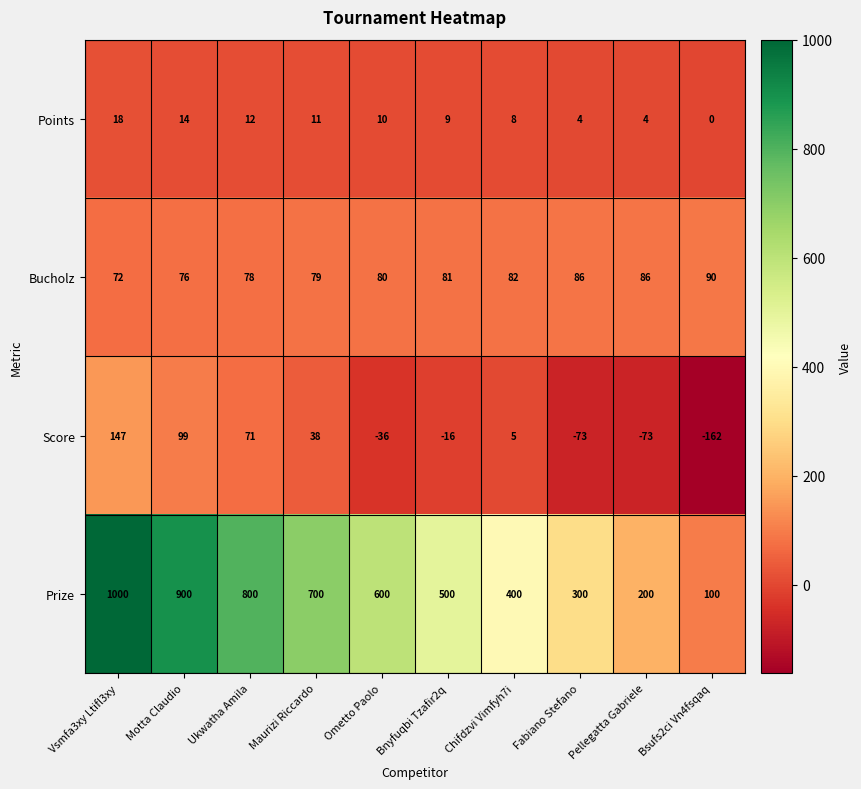

True or false: Score has a value of -91 at Bsufs2ci Vn4fsqaq.

False